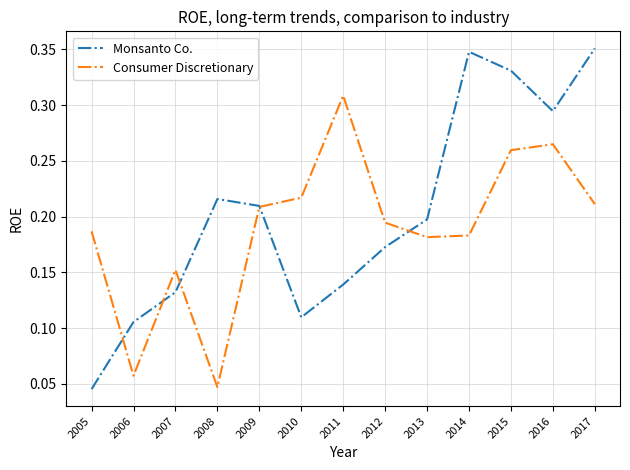

Does the chart have visible grid lines?

Yes